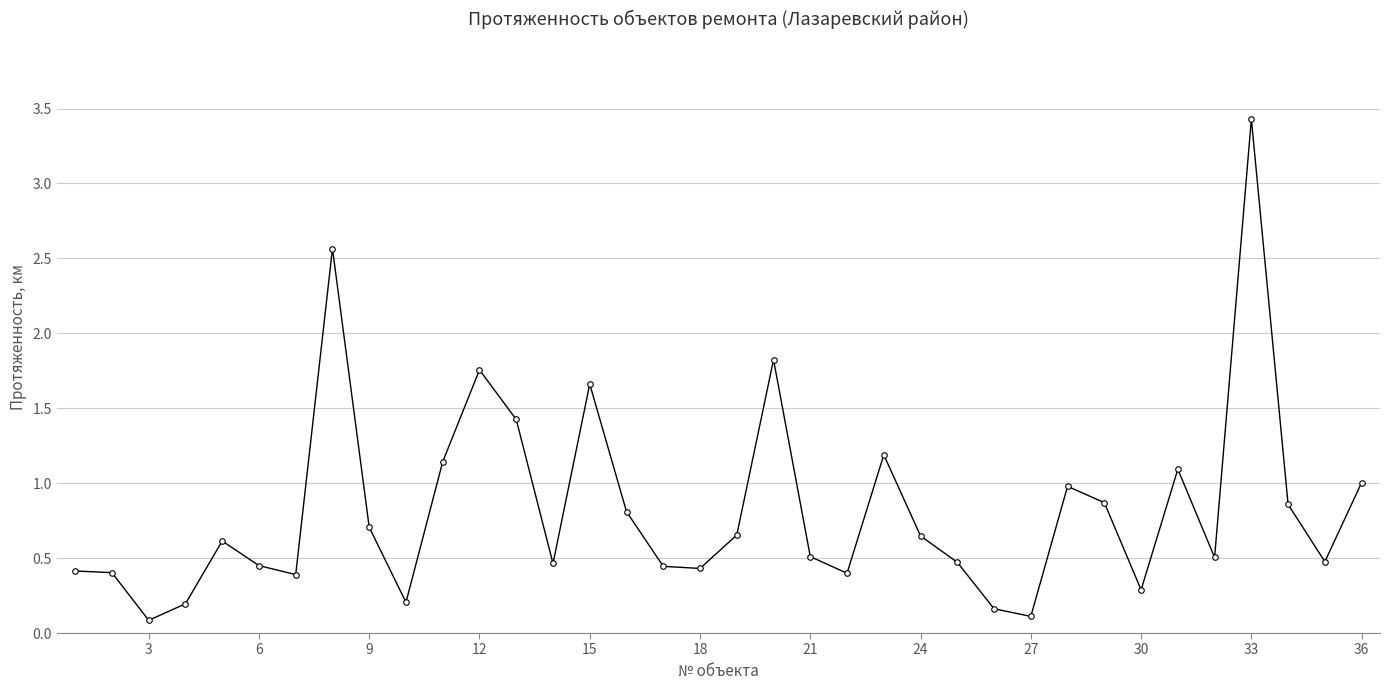

How many interior local valleys (lower than both neighbors) does the data have?

10